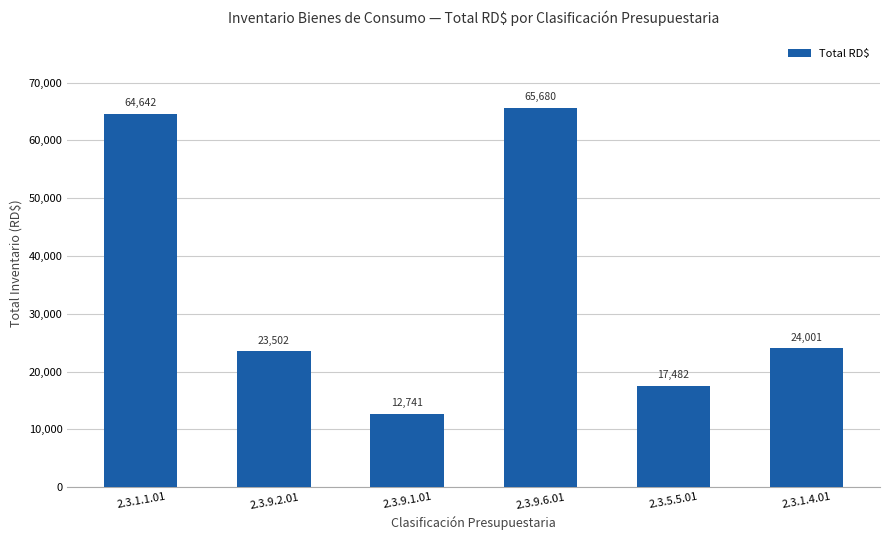

Rank the categories by value from lowest to highest.

2.3.9.1.01, 2.3.5.5.01, 2.3.9.2.01, 2.3.1.4.01, 2.3.1.1.01, 2.3.9.6.01